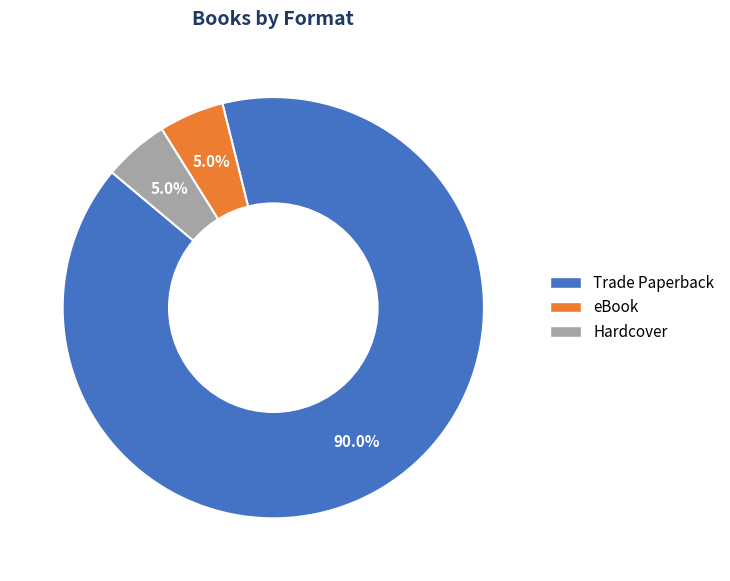

What is the total percentage of Trade Paperback and Hardcover?

95.0%